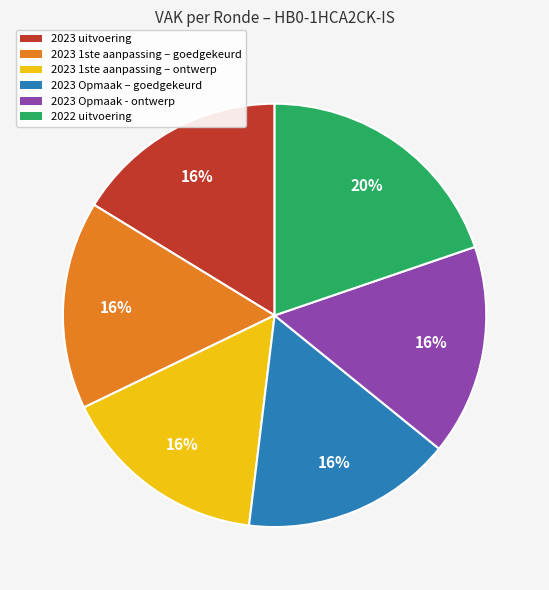

Is it true that 2022 uitvoering is 20% of the pie?

True